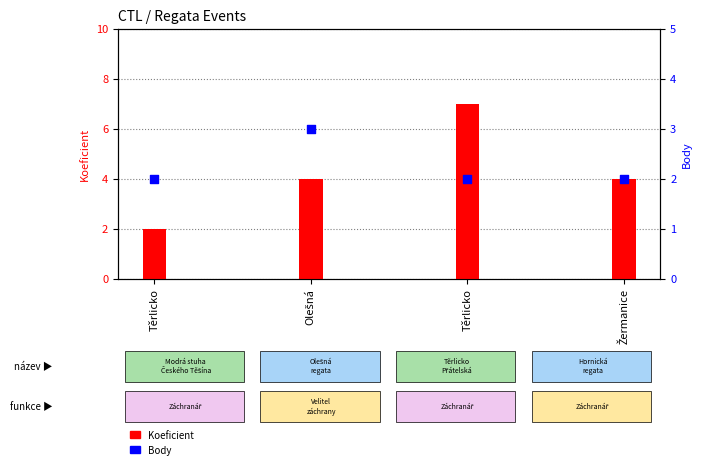

Which series has the widest spread of Y values?

Koeficient